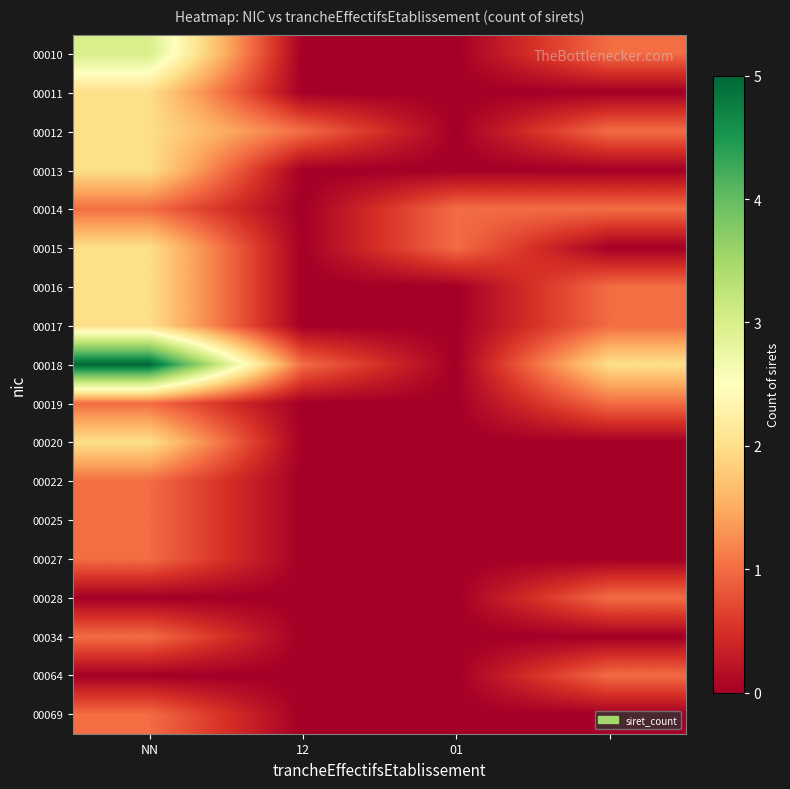

Reading left to right, transcribe all the data shown in this chart.

00010: 3	0	0	1
00011: 2	0	0	0
00012: 2	1	0	1
00013: 2	0	0	0
00014: 1	0	1	1
00015: 2	0	1	0
00016: 2	0	0	1
00017: 2	0	0	1
00018: 5	1	0	2
00019: 1	0	0	1
00020: 2	0	0	0
00022: 1	0	0	0
00025: 1	0	0	0
00027: 1	0	0	0
00028: 0	0	0	1
00034: 1	0	0	0
00064: 0	0	0	1
00069: 1	0	0	0